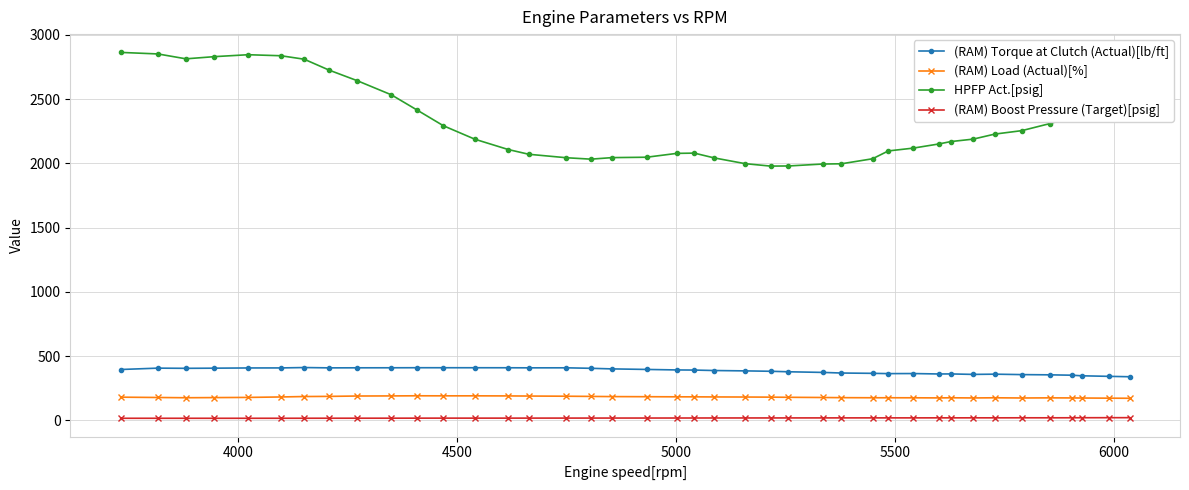

Which series has the largest range (max minus min)?

HPFP Act.[psig]